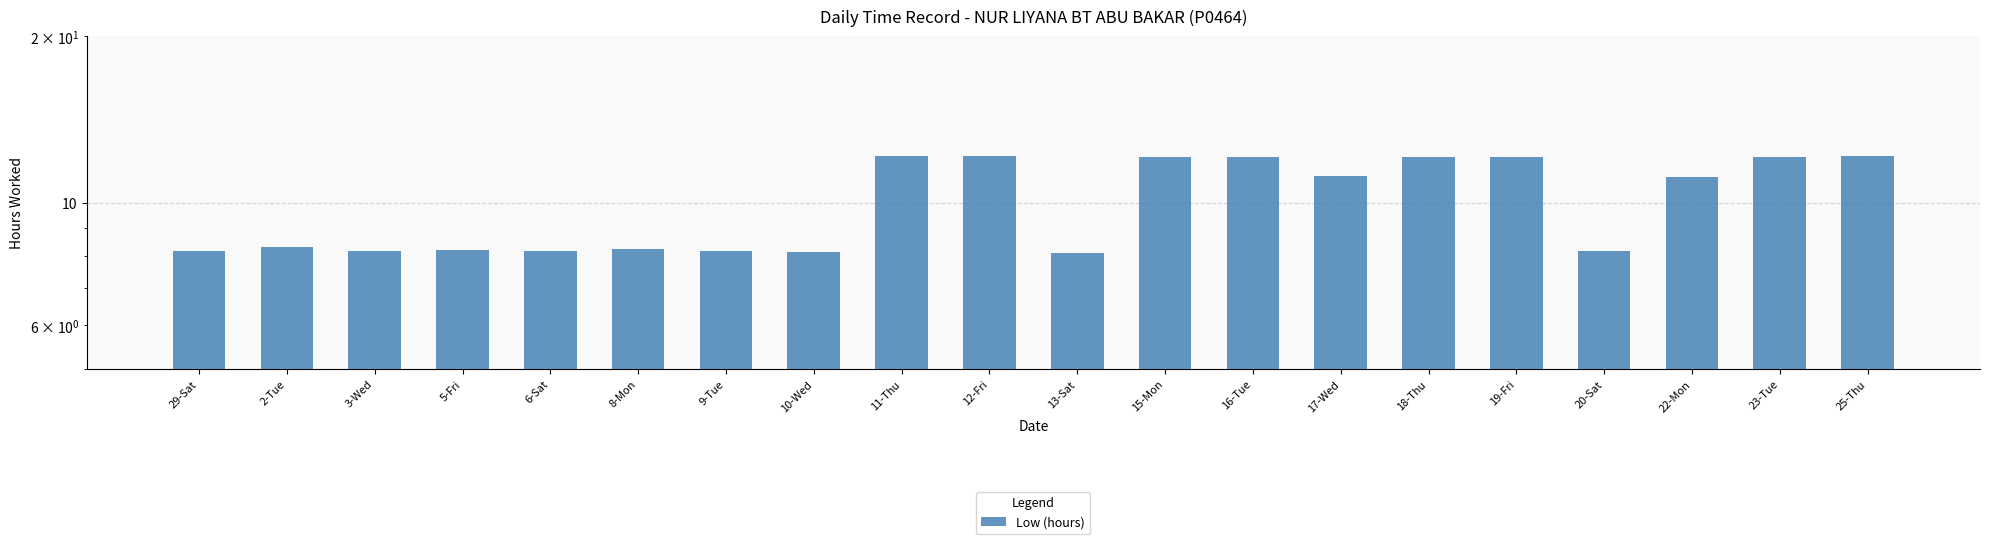

Rank the categories by value from lowest to highest.

13-Sat, 10-Wed, 3-Wed, 6-Sat, 9-Tue, 20-Sat, 29-Sat, 5-Fri, 8-Mon, 2-Tue, 22-Mon, 17-Wed, 16-Tue, 18-Thu, 23-Tue, 15-Mon, 19-Fri, 12-Fri, 25-Thu, 11-Thu